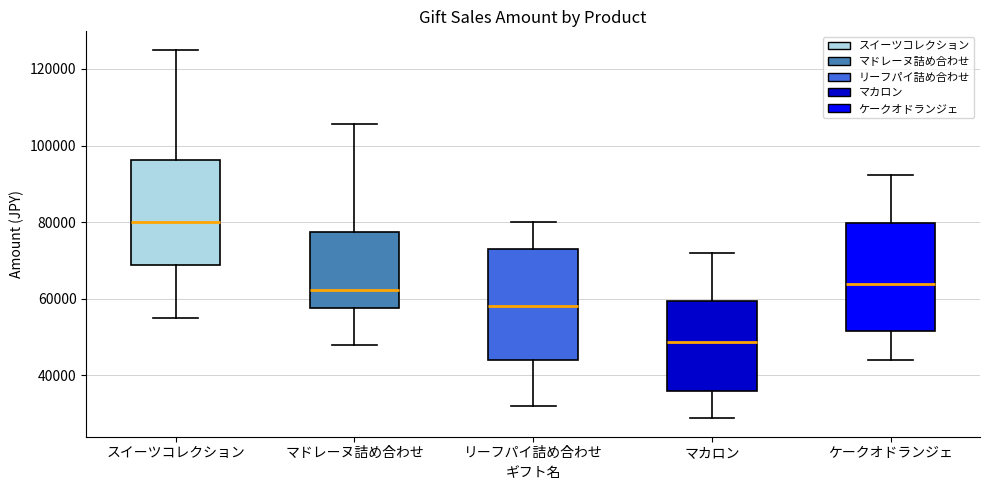

Where does the lower whisker of the box for リーフパイ詰め合わせ end on the y-axis? The values are not printed on the chart, so give them approximately, as read against the axis.

32000